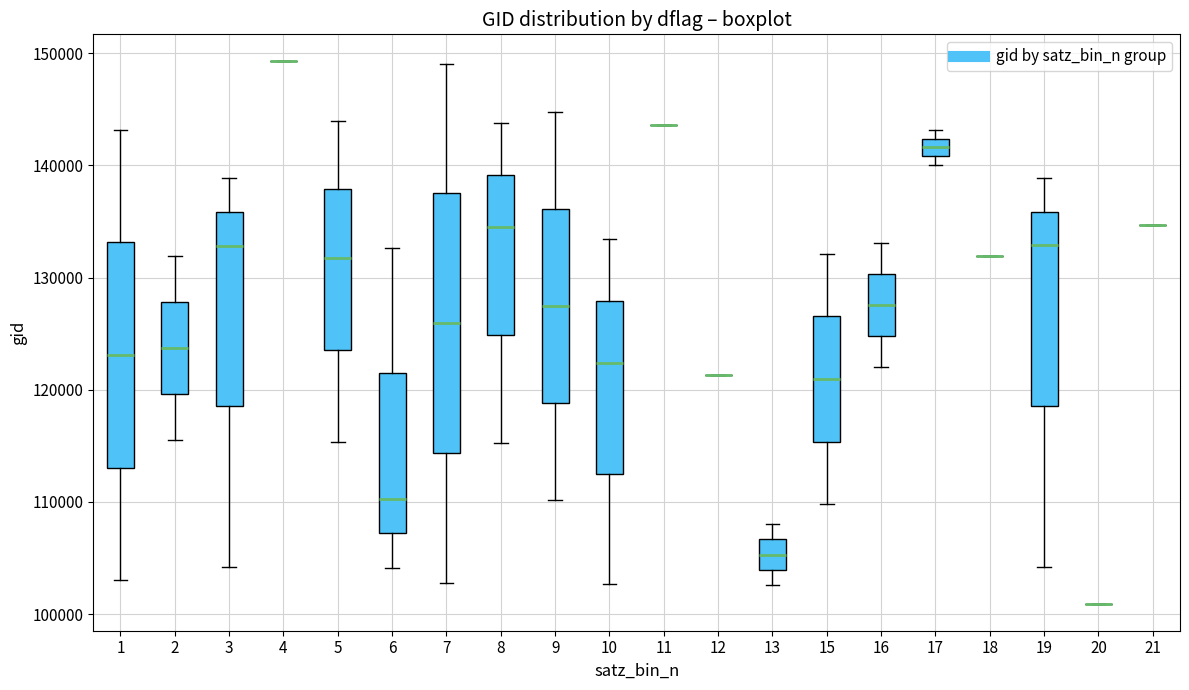

Reading left to right, read every box against the y-axis: the position of its median line, the range the box covers, and the ends of its whiskers. The values are not printed on the chart, so give them approximately, as read against the axis.

1: median 123000, box 113000 to 133000, whiskers 103000 to 143000
2: median 124000, box 120000 to 128000, whiskers 116000 to 132000
3: median 133000, box 119000 to 136000, whiskers 104000 to 139000
4: box collapsed to a line at 149000, whiskers 149000 to 149000
5: median 132000, box 124000 to 138000, whiskers 115000 to 144000
6: median 110000, box 107000 to 121000, whiskers 104000 to 133000
7: median 126000, box 114000 to 138000, whiskers 103000 to 149000
8: median 135000, box 125000 to 139000, whiskers 115000 to 144000
9: median 127000, box 119000 to 136000, whiskers 110000 to 145000
10: median 122000, box 113000 to 128000, whiskers 103000 to 133000
11: box collapsed to a line at 144000, whiskers 144000 to 144000
12: box collapsed to a line at 121000, whiskers 121000 to 121000
13: median 105000, box 104000 to 107000, whiskers 103000 to 108000
15: median 121000, box 115000 to 127000, whiskers 110000 to 132000
16: median 128000, box 125000 to 130000, whiskers 122000 to 133000
17: median 142000 (inside the box), box 141000 to 142000, whiskers 140000 to 143000
18: box collapsed to a line at 132000, whiskers 132000 to 132000
19: median 133000, box 119000 to 136000, whiskers 104000 to 139000
20: box collapsed to a line at 101000, whiskers 101000 to 101000
21: box collapsed to a line at 135000, whiskers 135000 to 135000